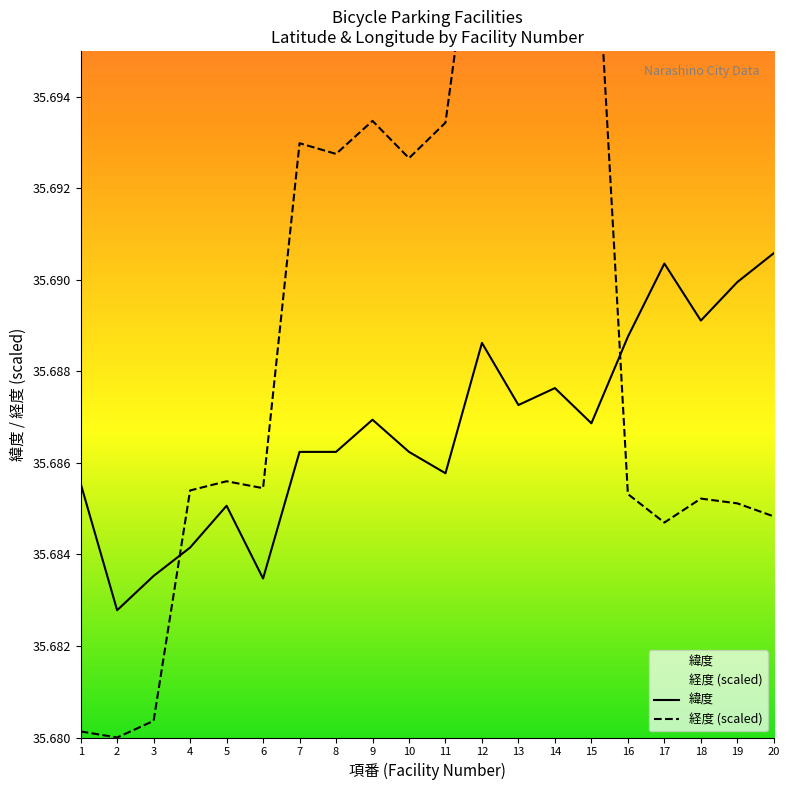

What is the average value of the 経度 series?

35.7